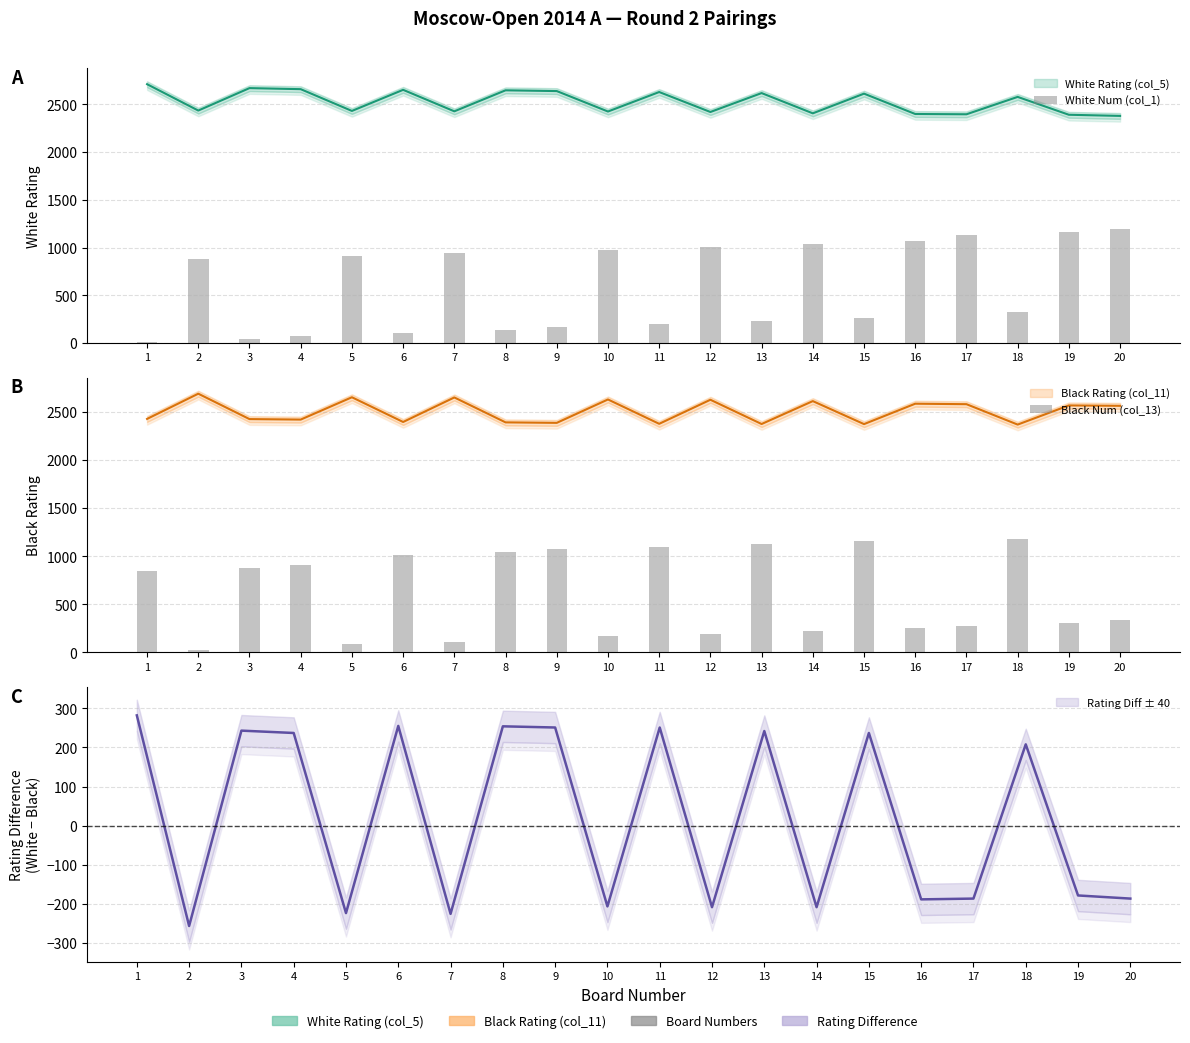

List the series in order of their peak value, lowest first.

Black Num (col_13), White Num (col_1)